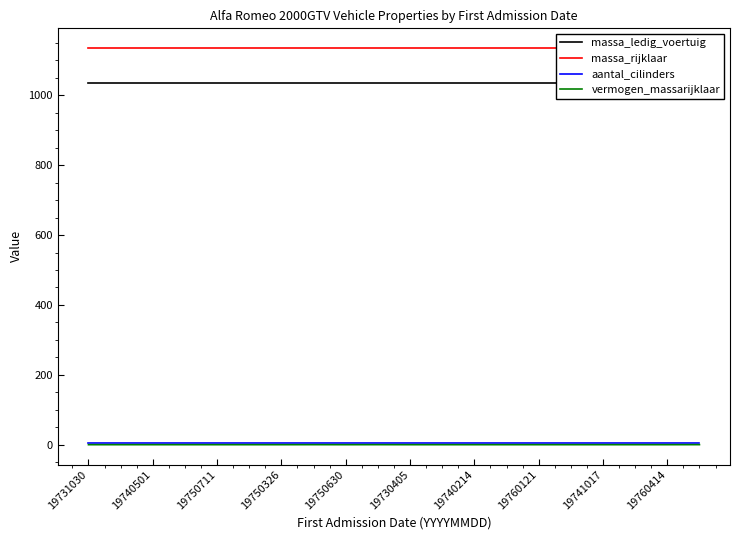

The value of vermogen_massarijklaar at 19750326 is 0.0. True or false?

True